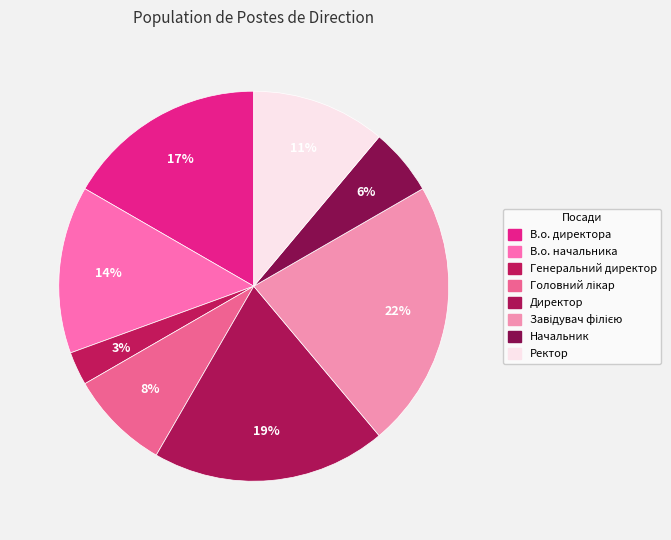

How many slices are in this pie chart?

8